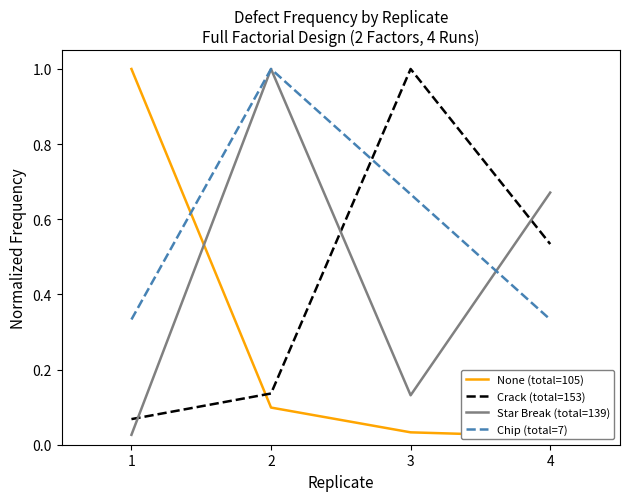

What are all the series names shown in the legend?

None (total=105), Crack (total=153), Star Break (total=139), Chip (total=7)